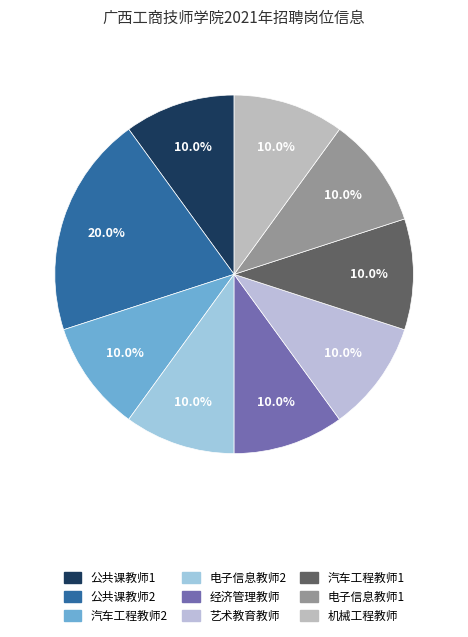

Does any single category account for the majority?

No